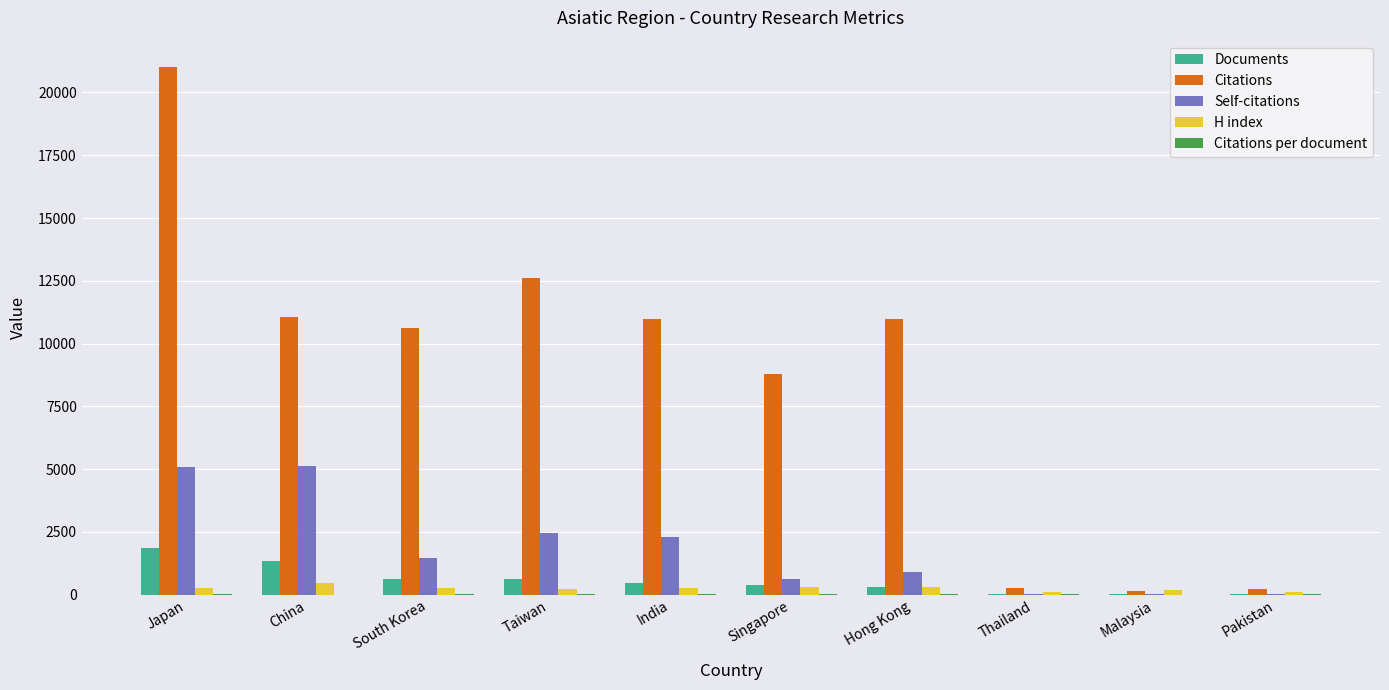

Are the bars horizontal?

No